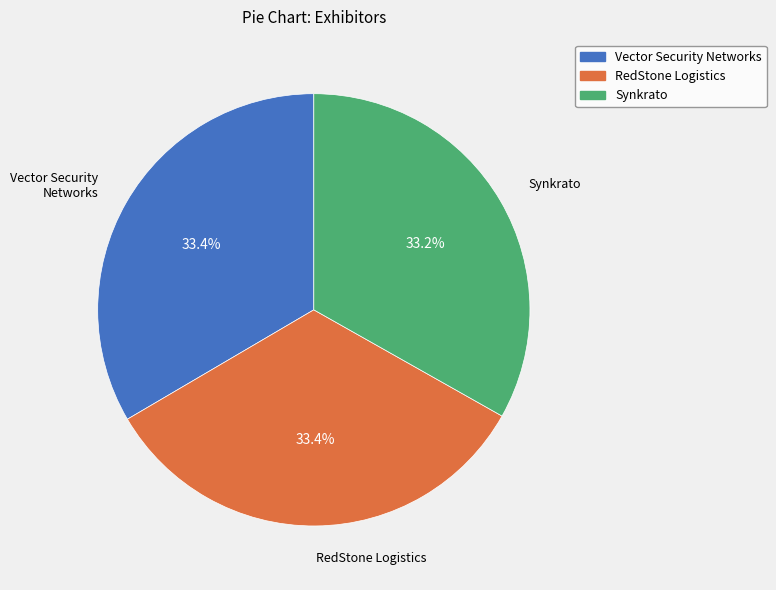

Combined, do RedStone Logistics and Synkrato account for over 50%?

Yes